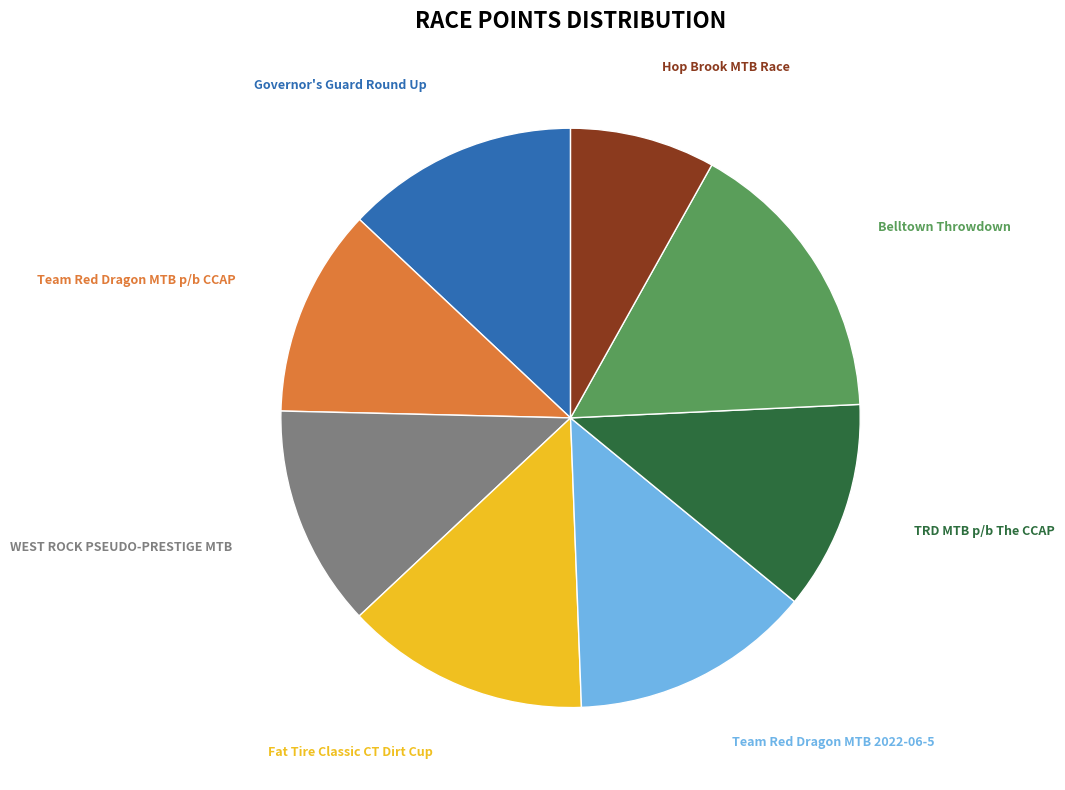

Does any single category account for the majority?

No